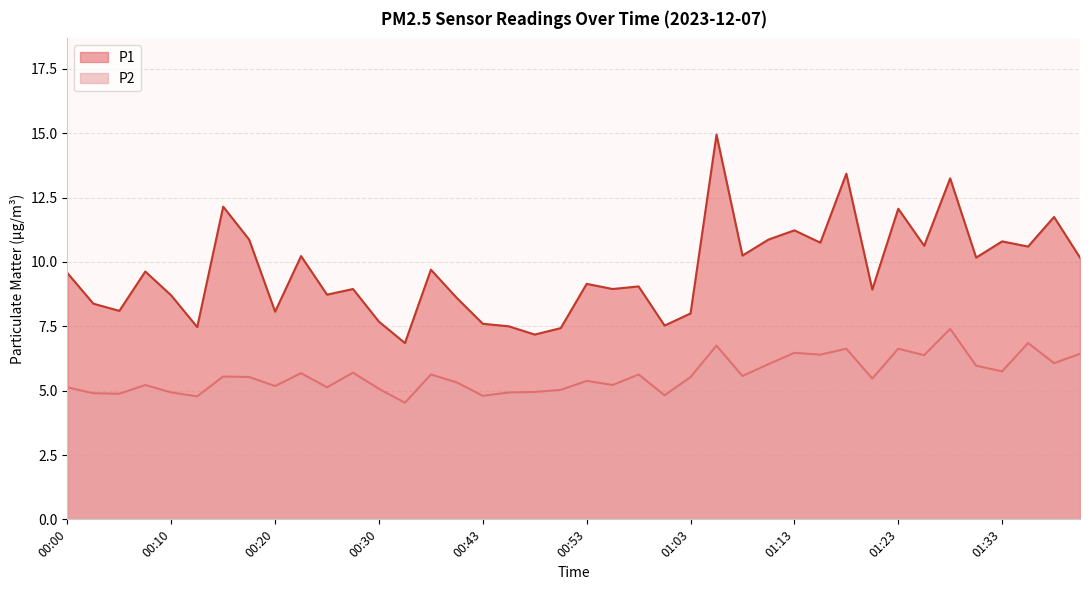

True or false: P1 and P2 cross at least once.

False